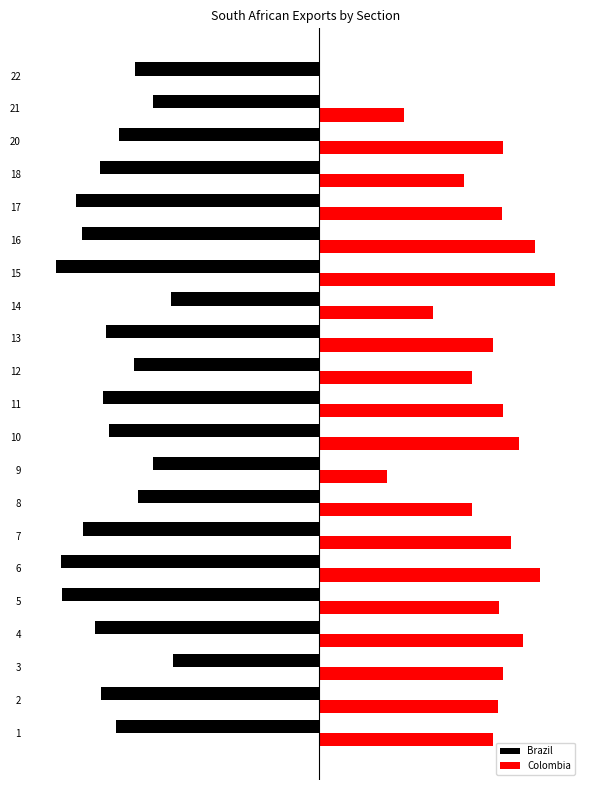

What are all the series names shown in the legend?

Brazil, Colombia